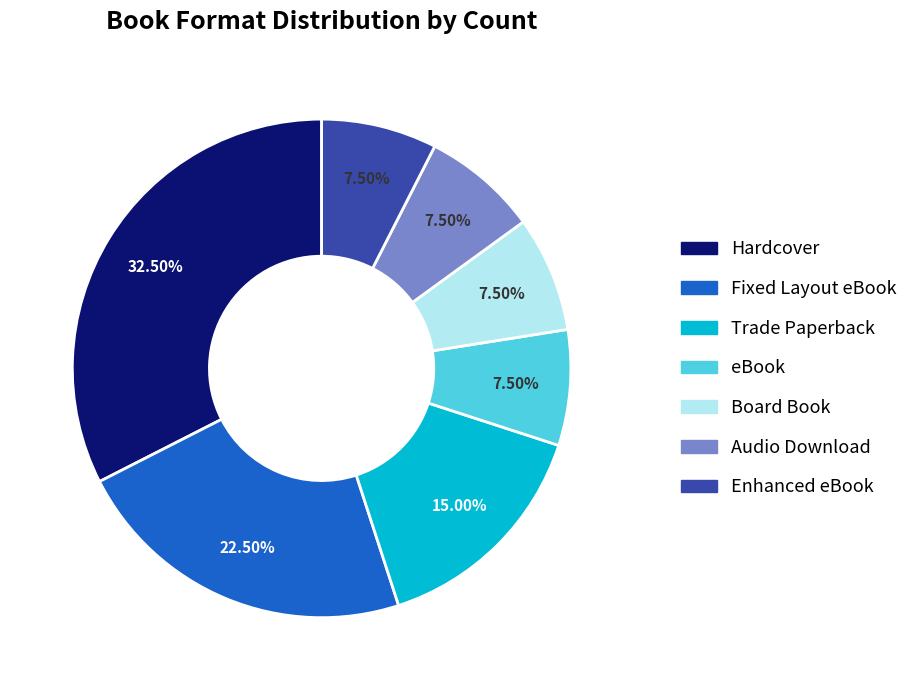

Approximately how many times larger is the value at Hardcover compared to Fixed Layout eBook?

1.4